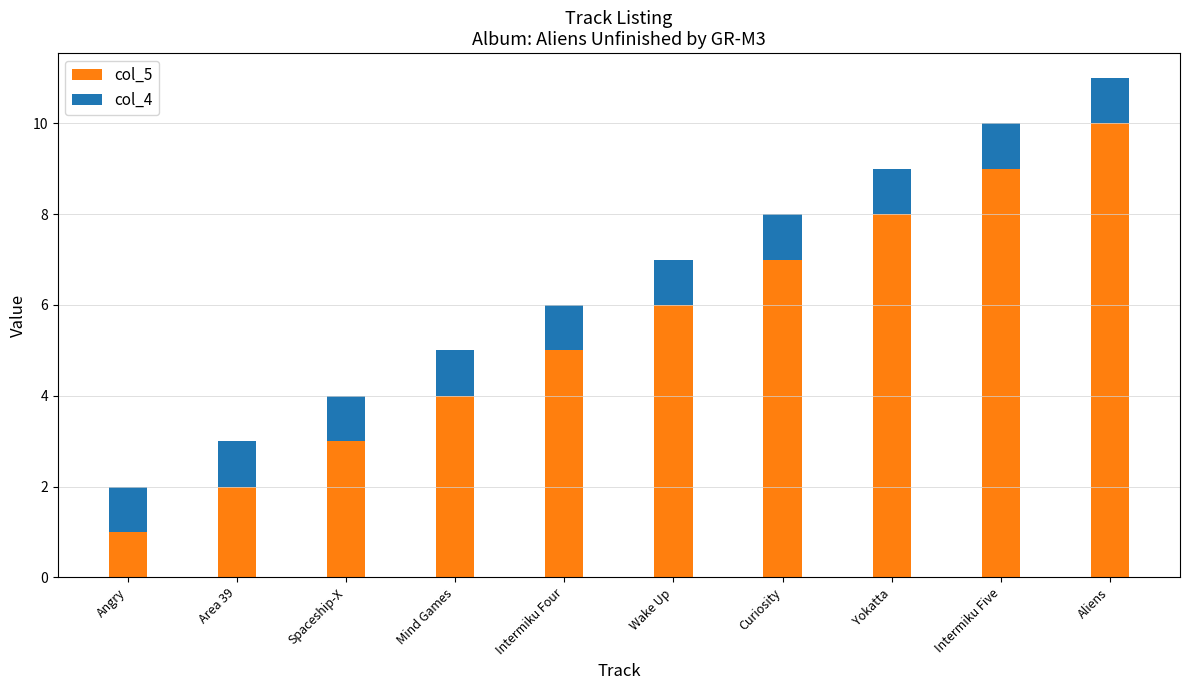

How many data points in col_5 are less than 6?

5